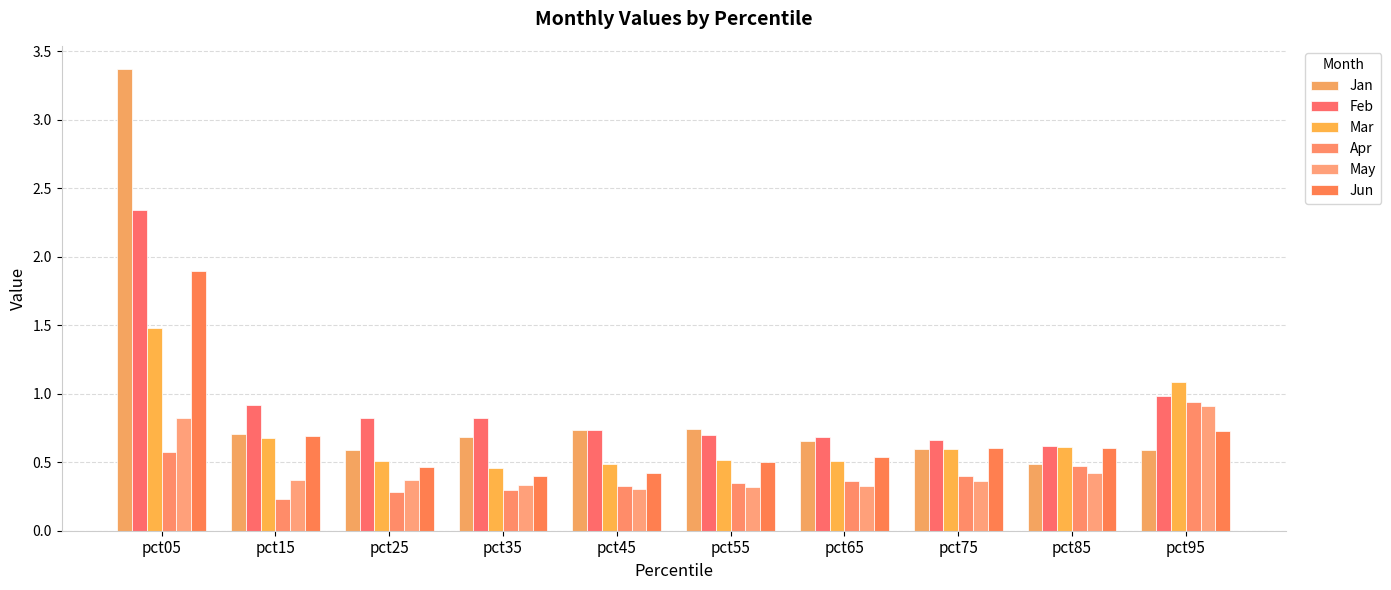

What is the difference between the Jun values at pct35 and pct25?

0.1